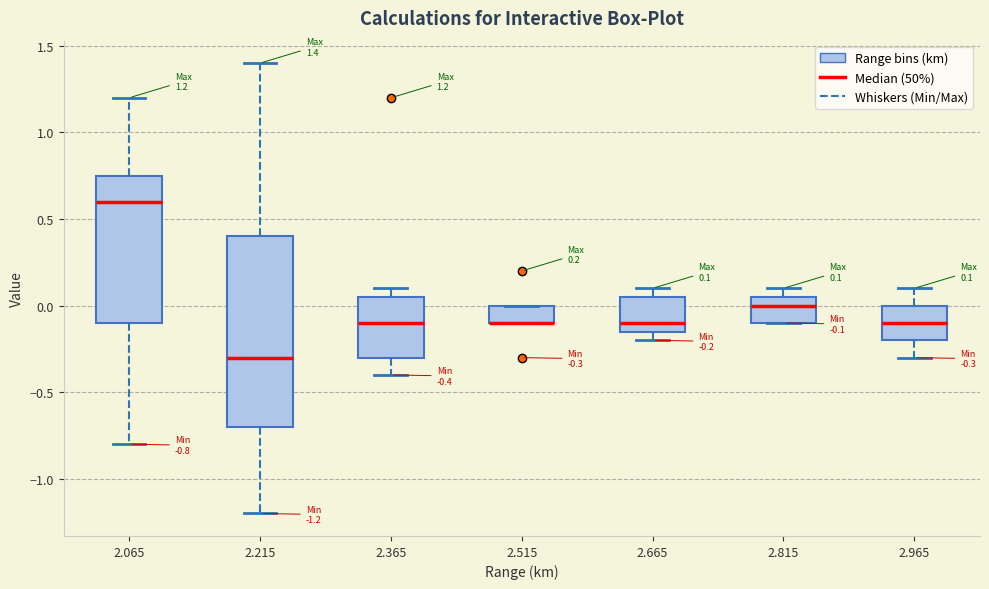

Comparing the boxes themselves (not the whiskers), which one is the tallest?

2.215